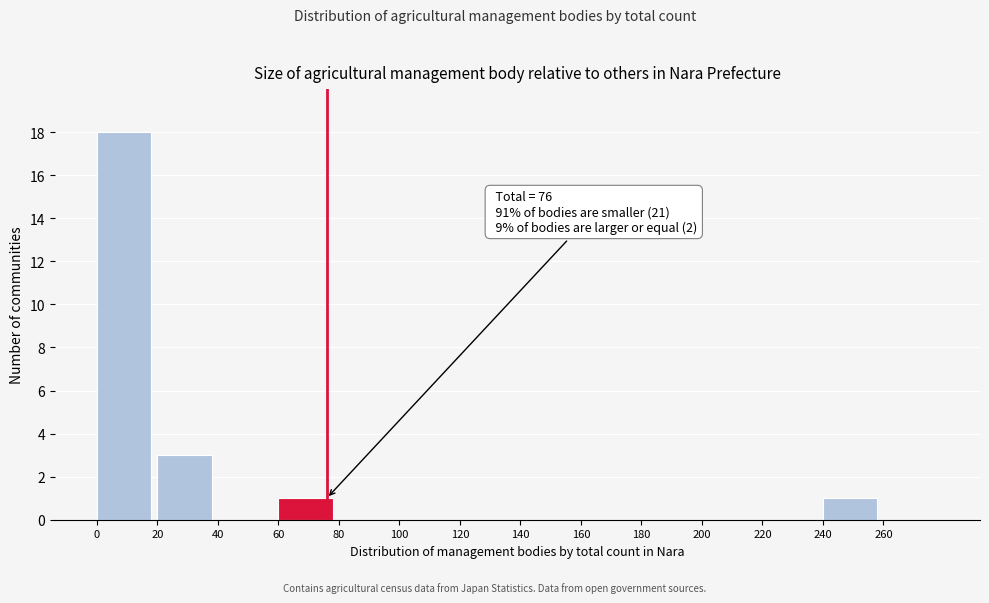

Which range on the x-axis has the tallest bar?

0 to 20